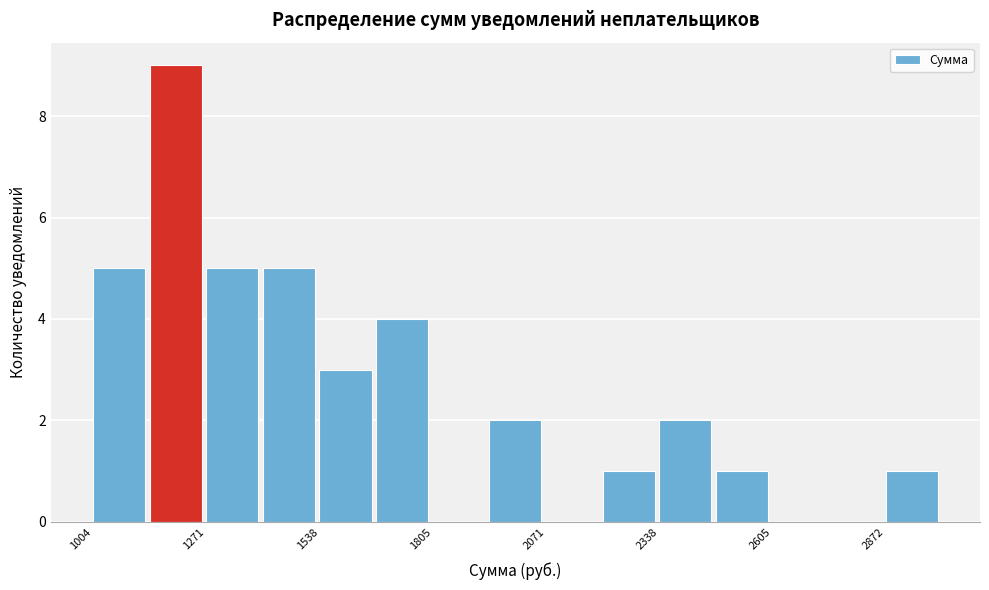

Around what value on the x-axis is the tallest bar? Give the approximate position of its centre, as read against the axis.

1200